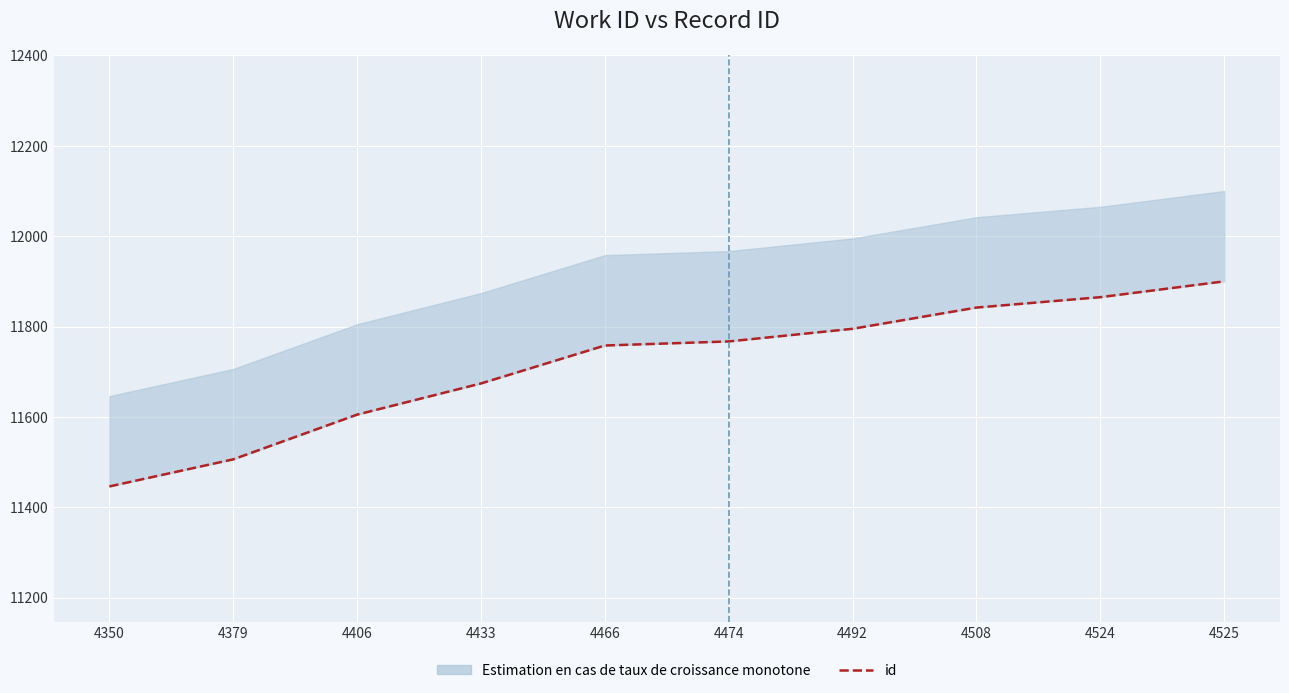

The value at 4466 is 6779. True or false?

False